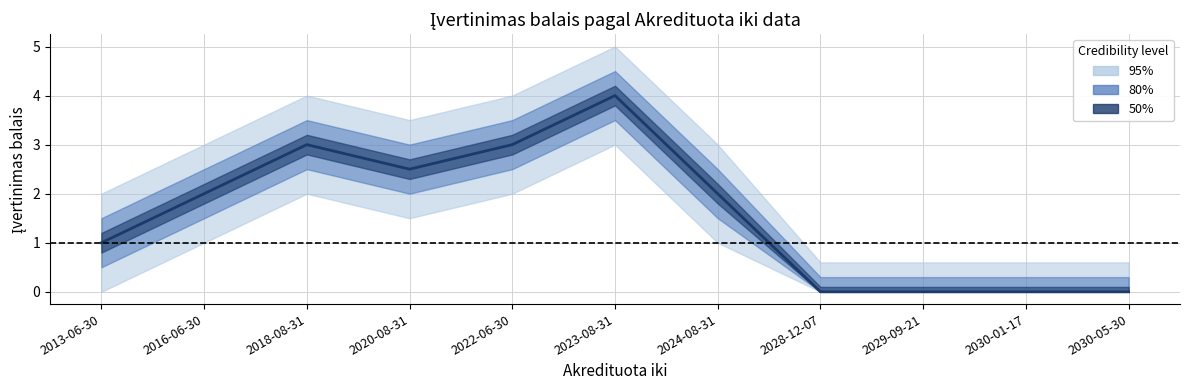

The value at 2022-06-30 is 3.0. True or false?

True